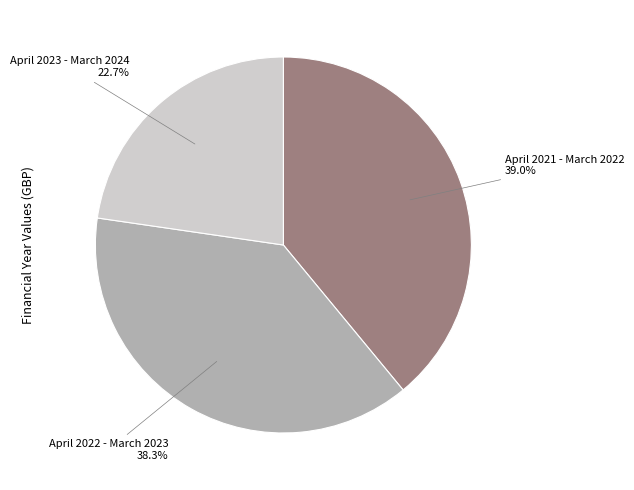

To the nearest percent, what portion does April 2022 - March 2023 represent?

38%